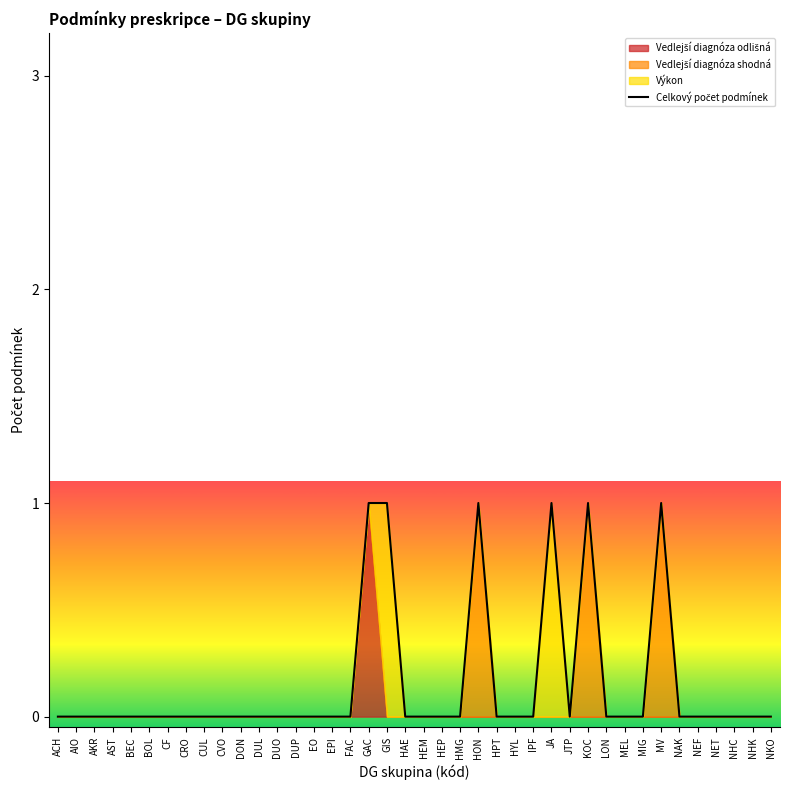

What is the greatest value displayed?

1